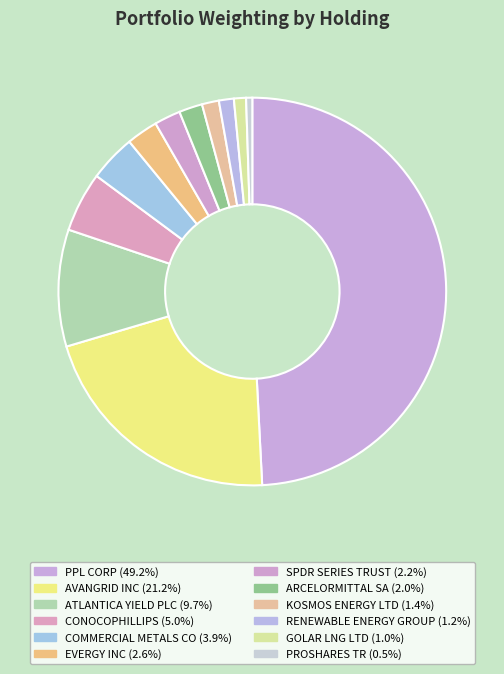

Is it true that GOLAR LNG LTD is 11% of the pie?

False